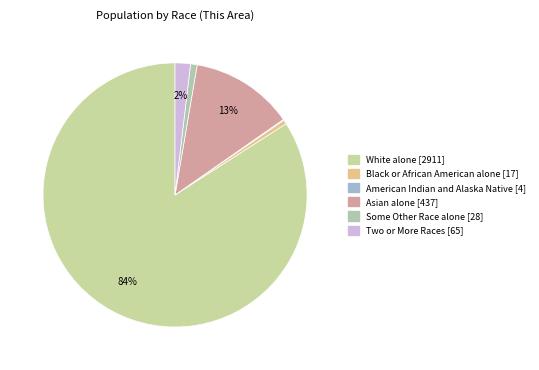

To the nearest percent, what is the average slice percentage?

17%